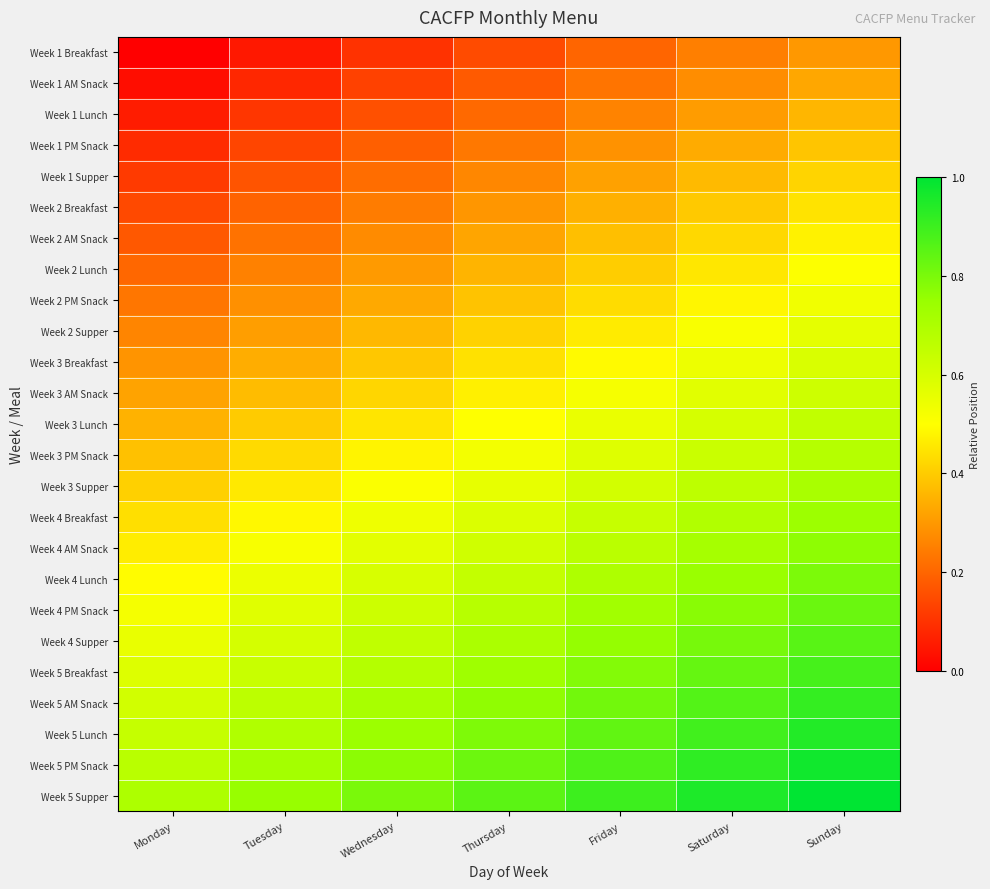

Between Sunday and Tuesday, which is larger?

Sunday